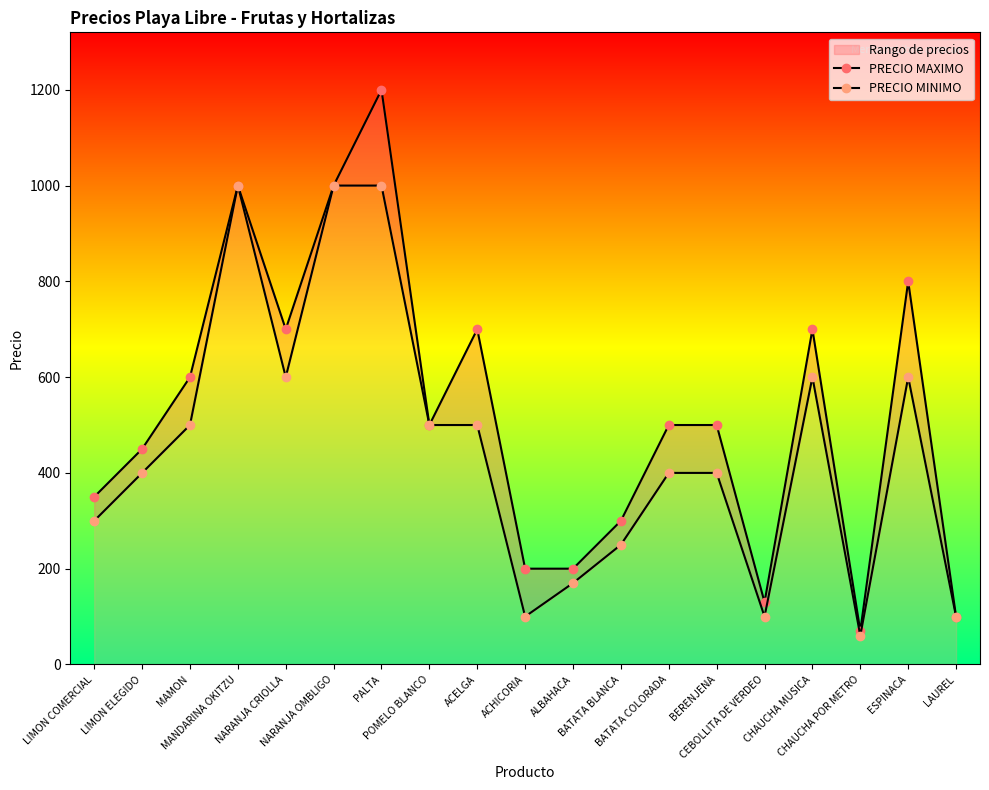

How many data points in PRECIO MAXIMO are above 500?

8